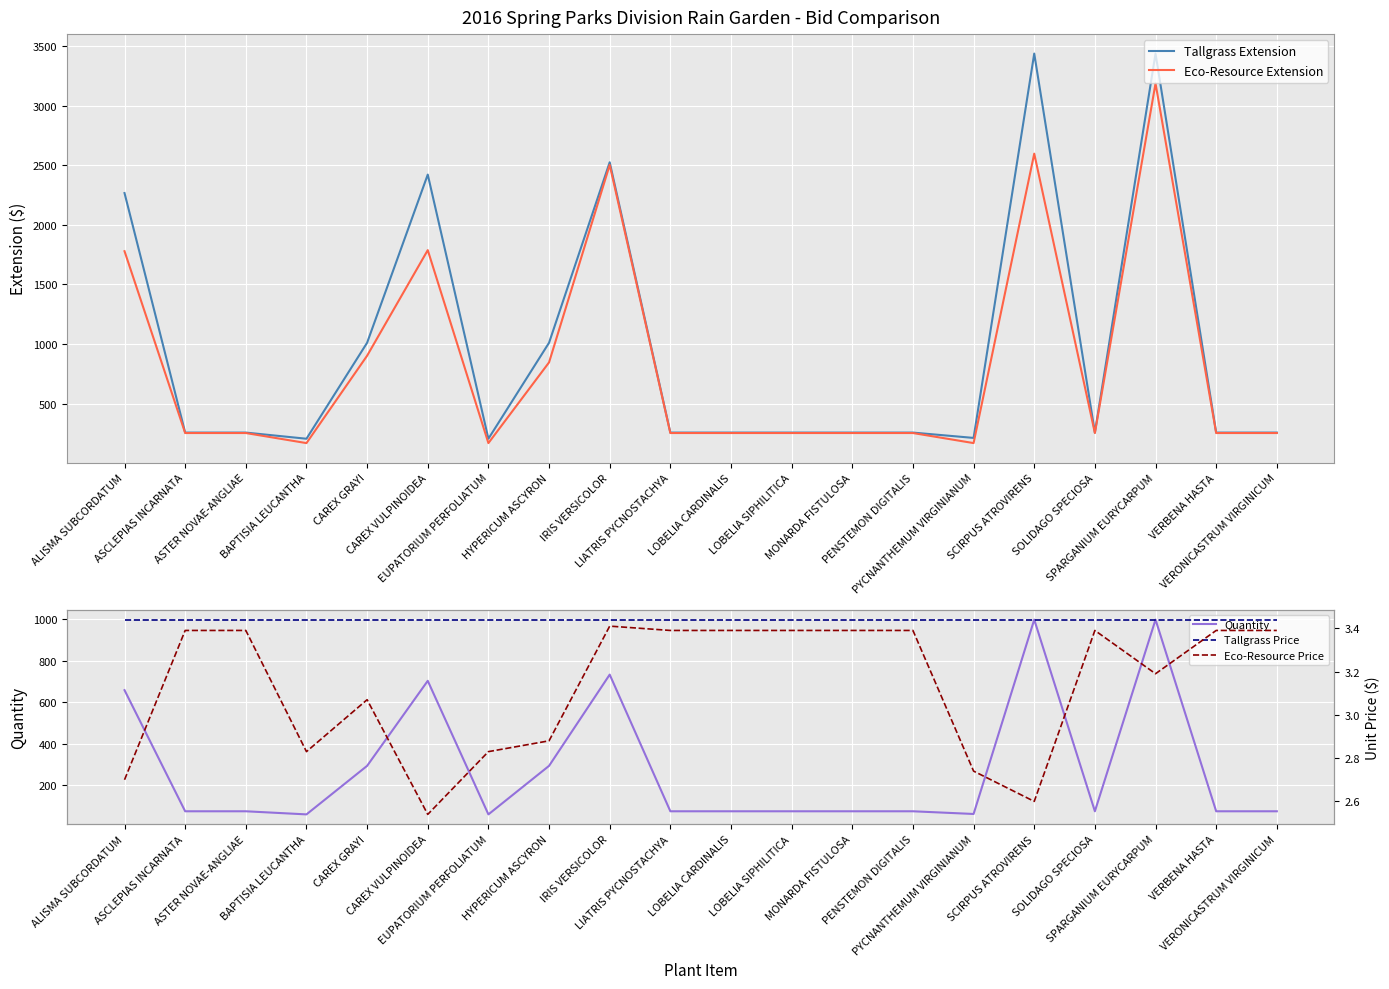

What is the difference between the highest and lowest values at EUPATORIUM PERFOLIATUM?

203.6